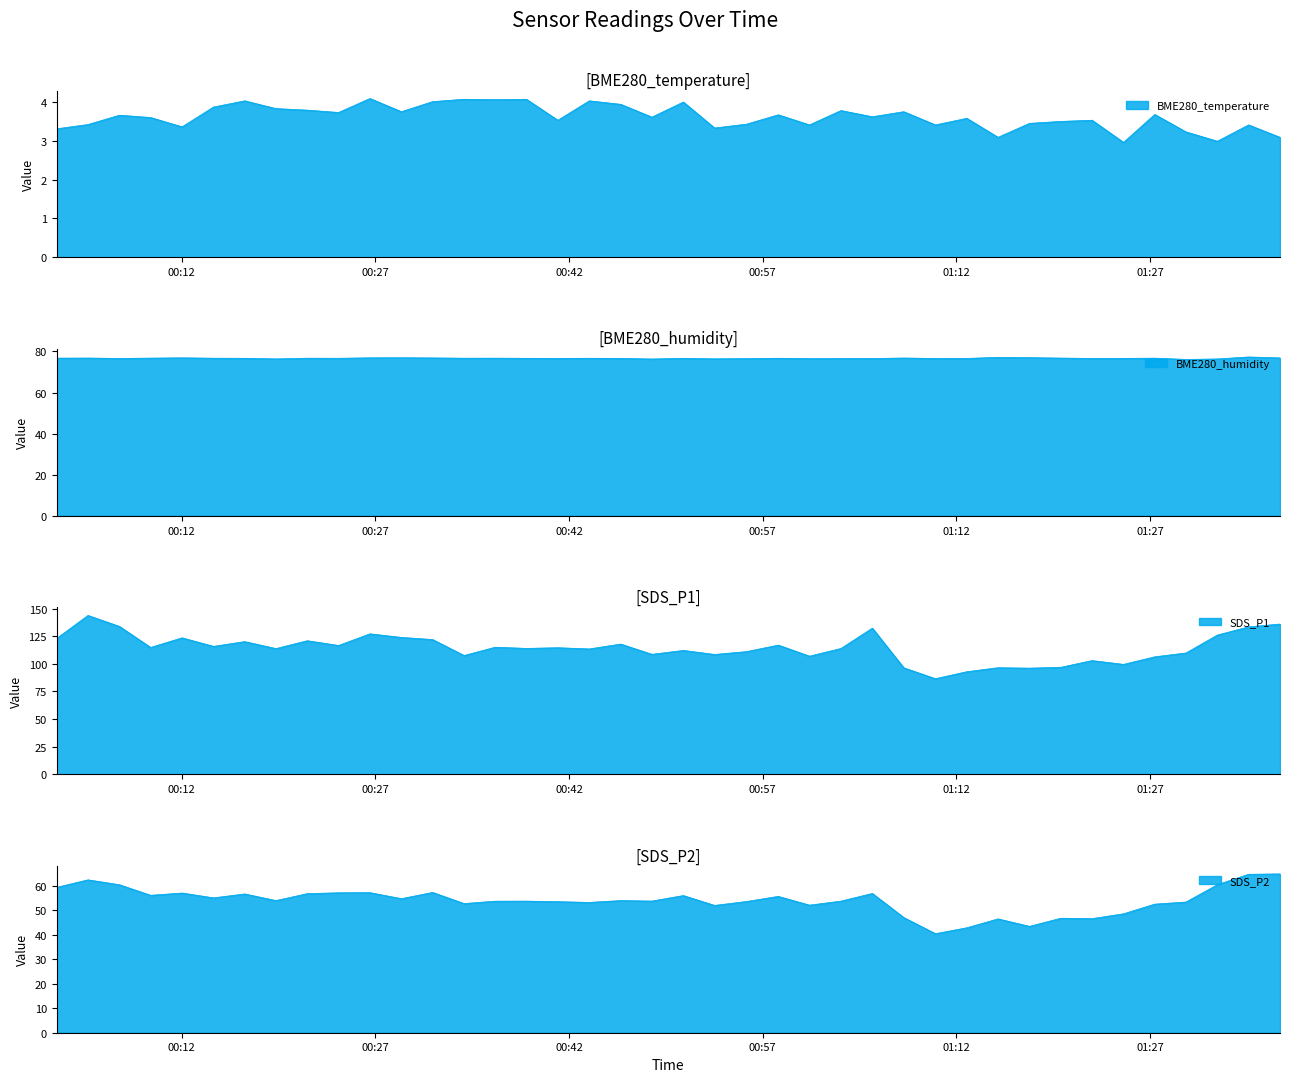

Where does the BME280_temperature series first go above 3?

2023/01/02 00:02:20